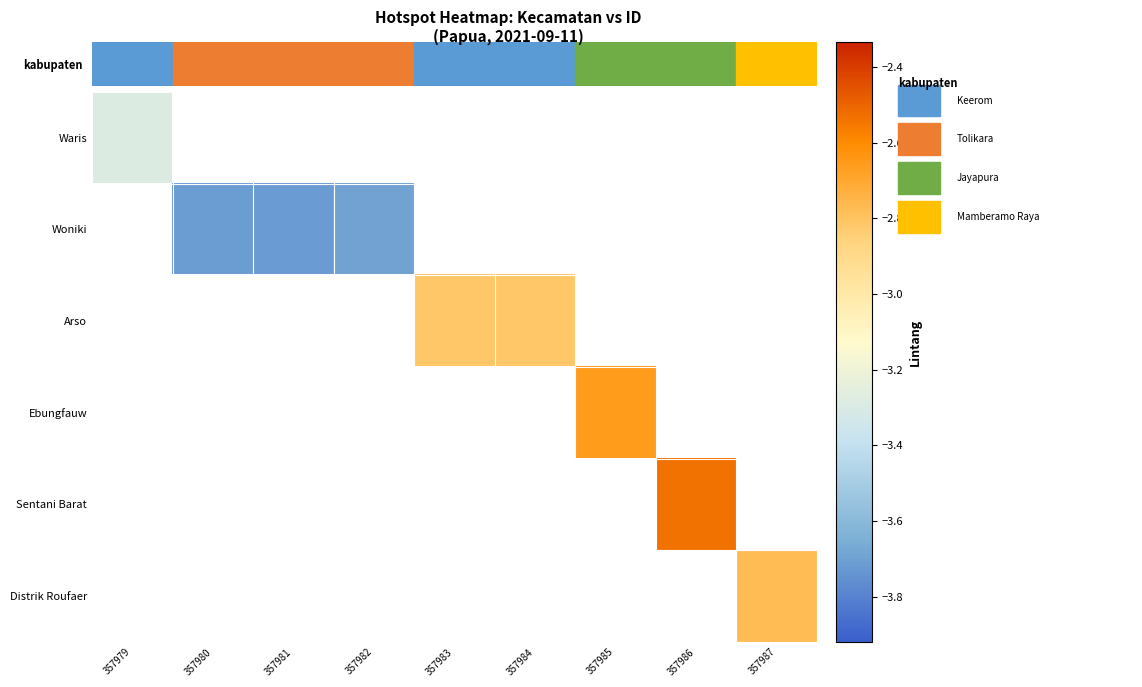

At how many categories does at least one series exceed -3?

5